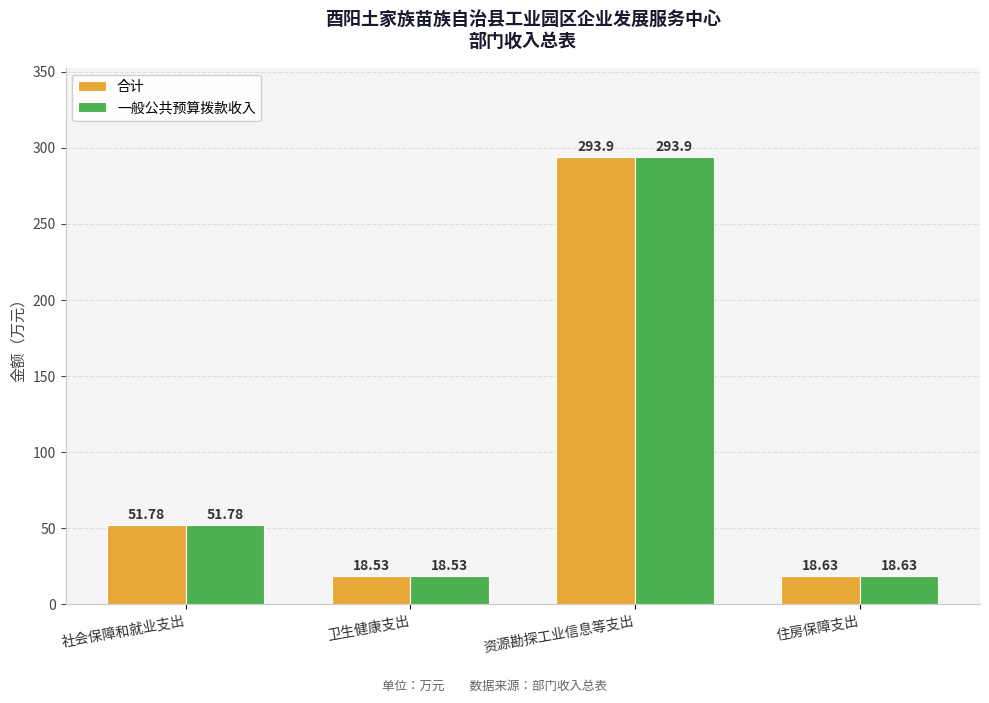

Is the value of 一般公共预算拨款收入 at 社会保障和就业支出 greater than the value of 合计 at 卫生健康支出?

Yes